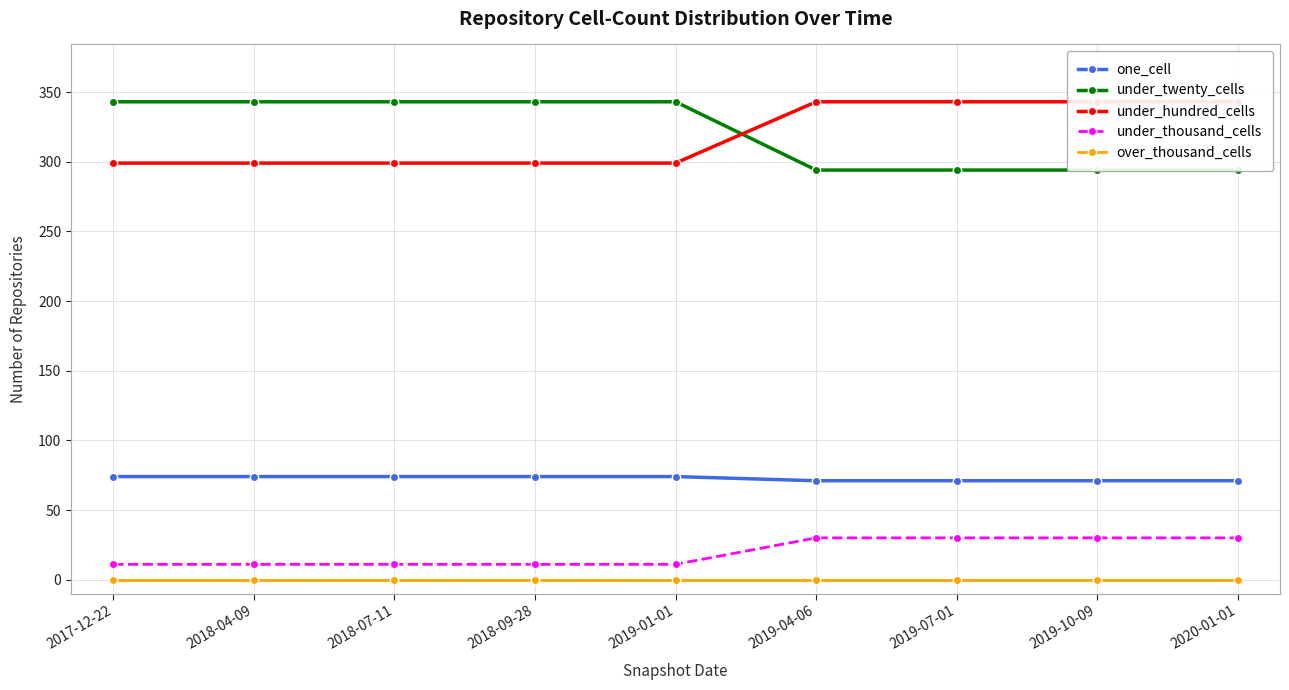

What are all the series names shown in the legend?

one_cell, under_twenty_cells, under_hundred_cells, under_thousand_cells, over_thousand_cells